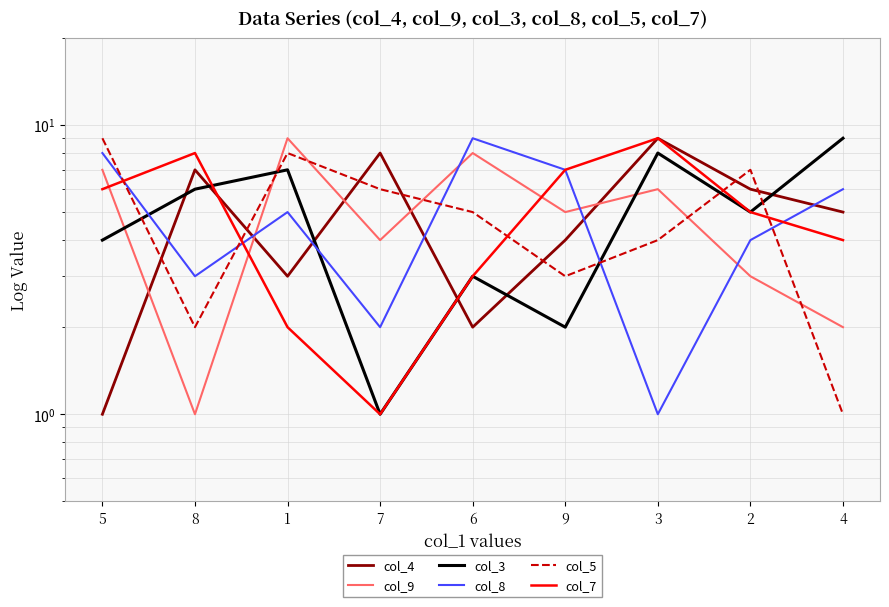

What is the difference between the second highest and second lowest values in the col_9 series?

6